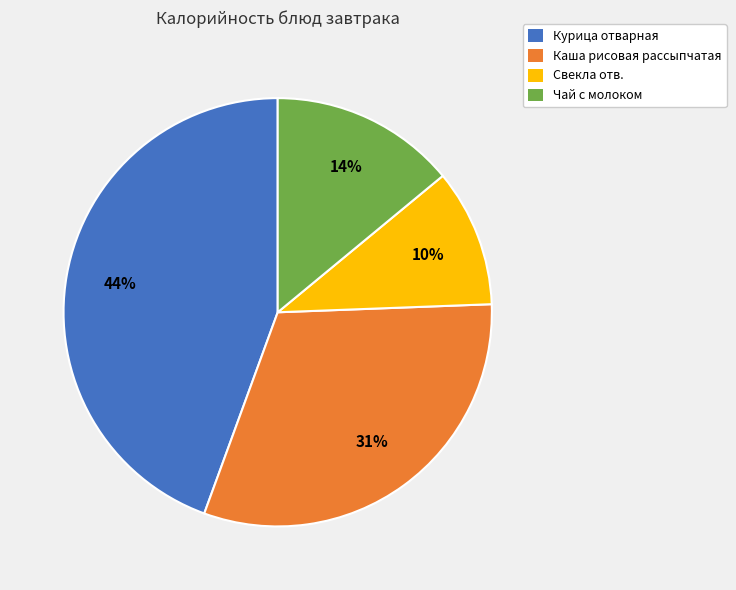

Which slice is the largest?

Курица отварная